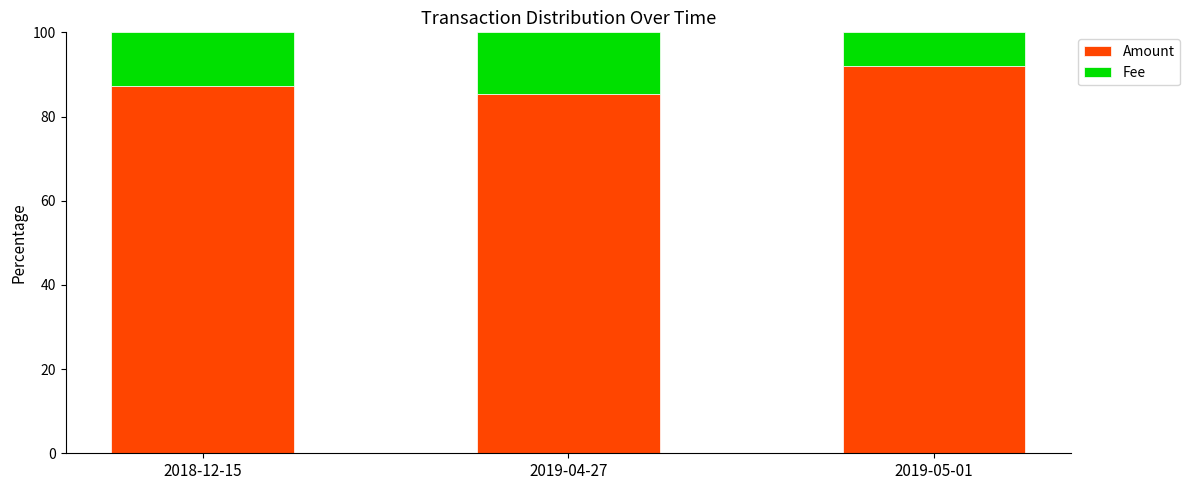

What is the approximate value of Amount at 2019-05-01?

92.1